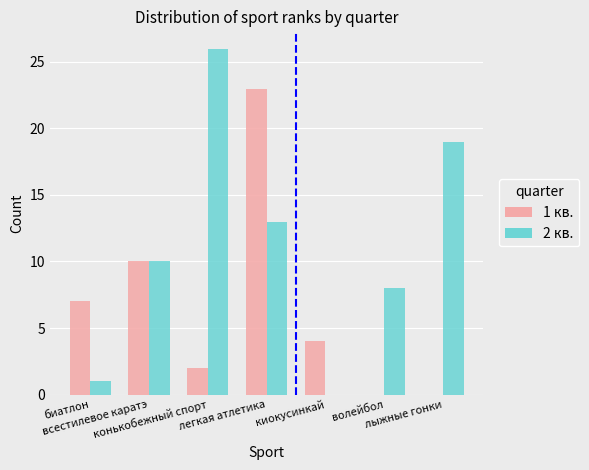

Which category has the highest value in the 1 кв. series?

легкая атлетика